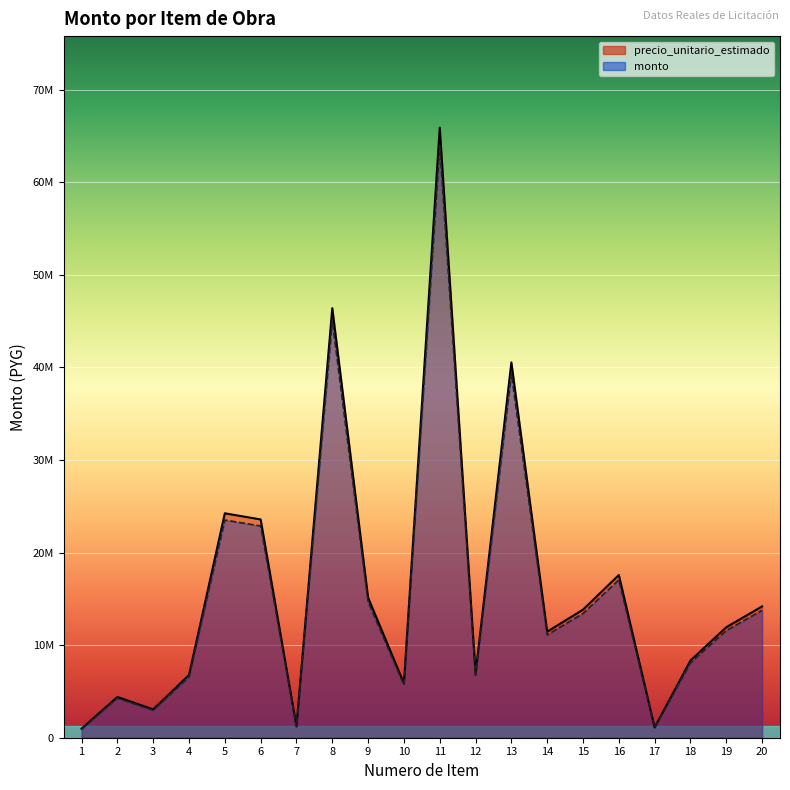

Which series has the largest total across all categories?

precio_unitario_estimado